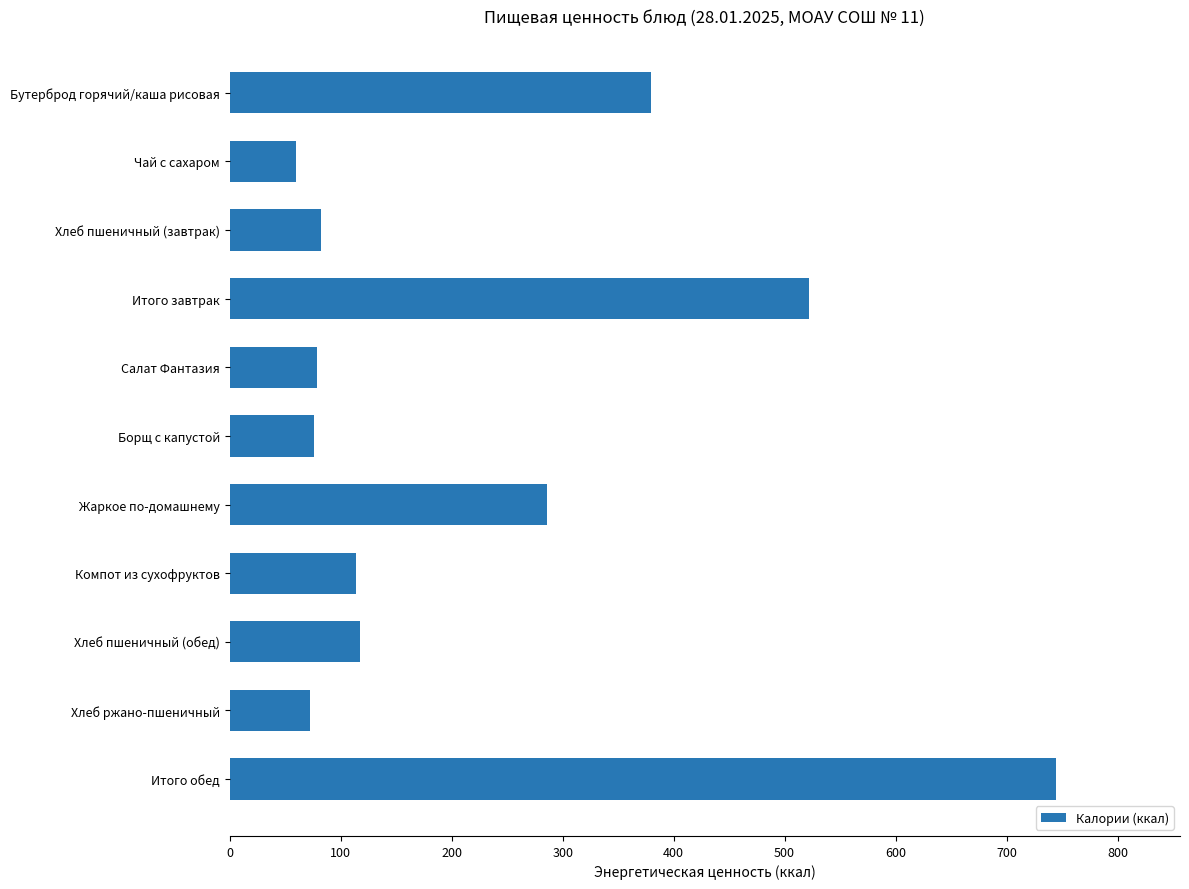

How many data points are above 113?

6